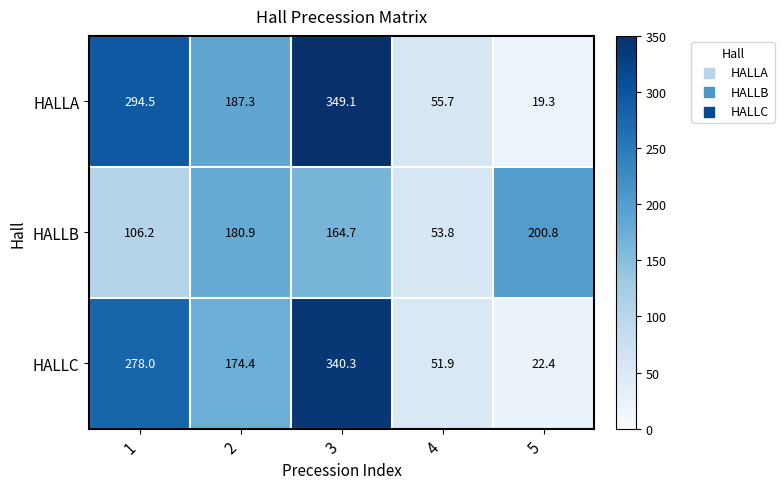

Is it true that HALLA equals 19.3 at 5?

True